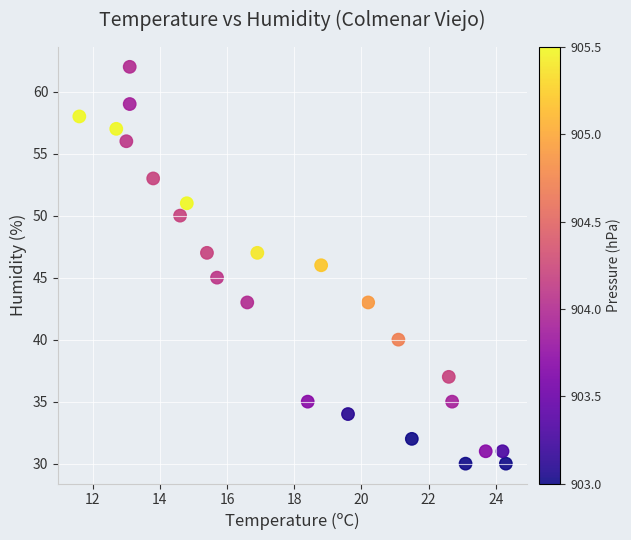

What is the range of Y values (max minus min)?

32